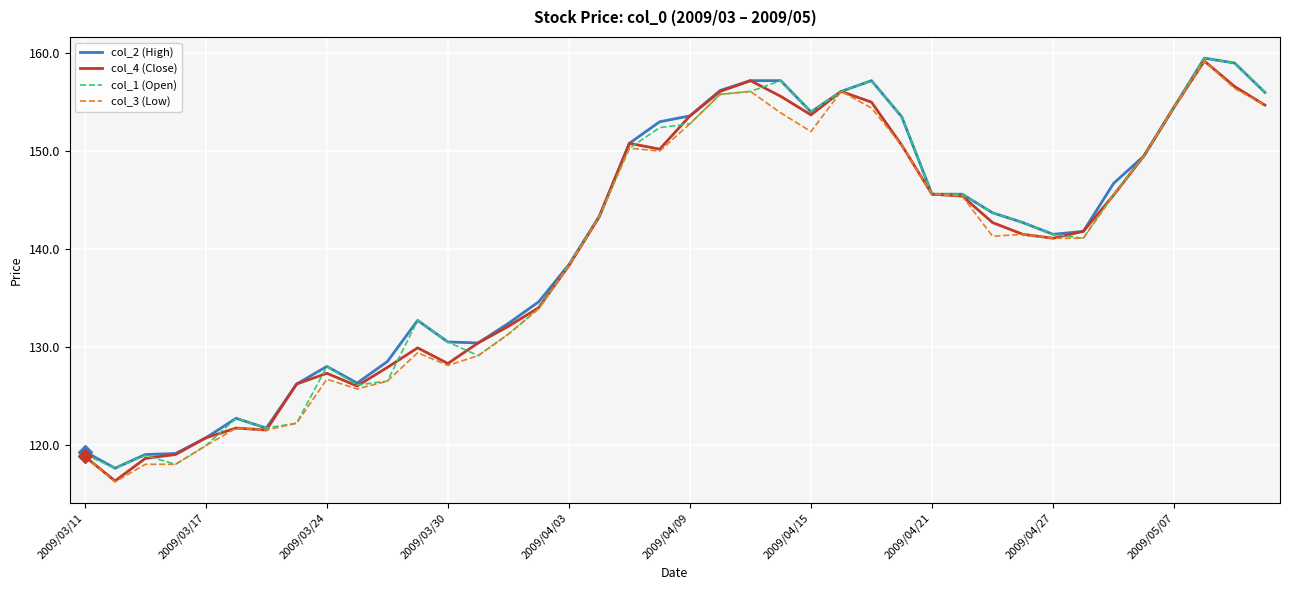

What is the greatest value displayed?

159.5